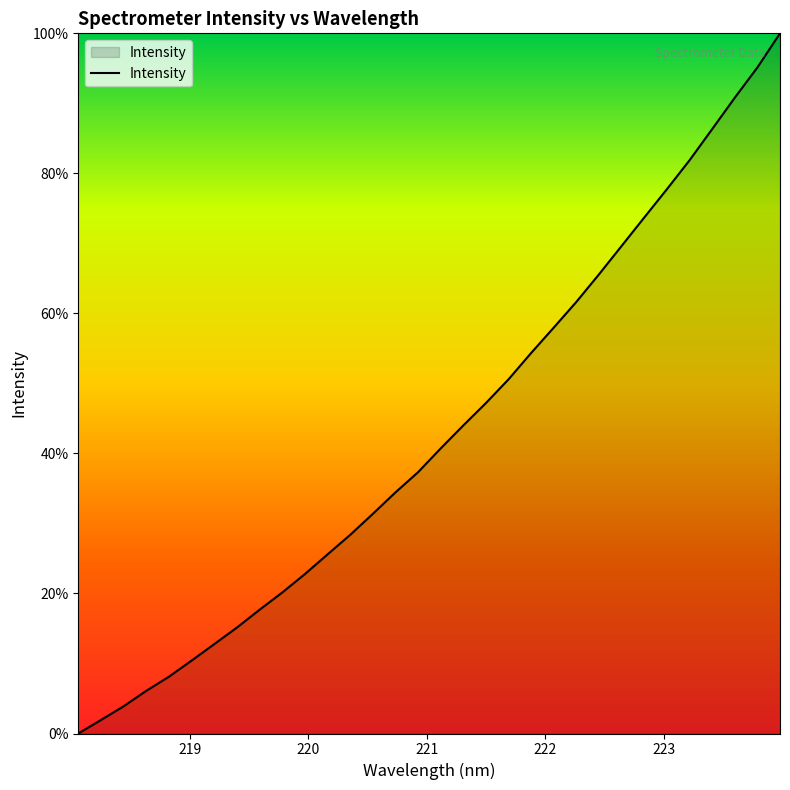

What is the difference between the maximum and minimum values?

100.0